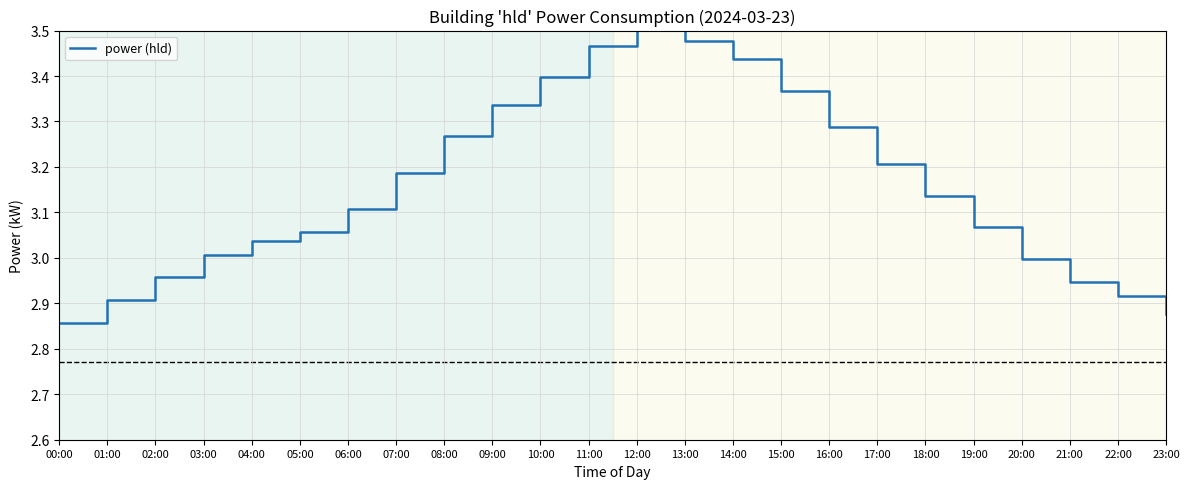

List the labels in order of value, smallest first.

00:00, 23:00, 01:00, 22:00, 21:00, 02:00, 20:00, 03:00, 04:00, 05:00, 19:00, 06:00, 18:00, 07:00, 17:00, 08:00, 16:00, 09:00, 15:00, 10:00, 14:00, 11:00, 13:00, 12:00